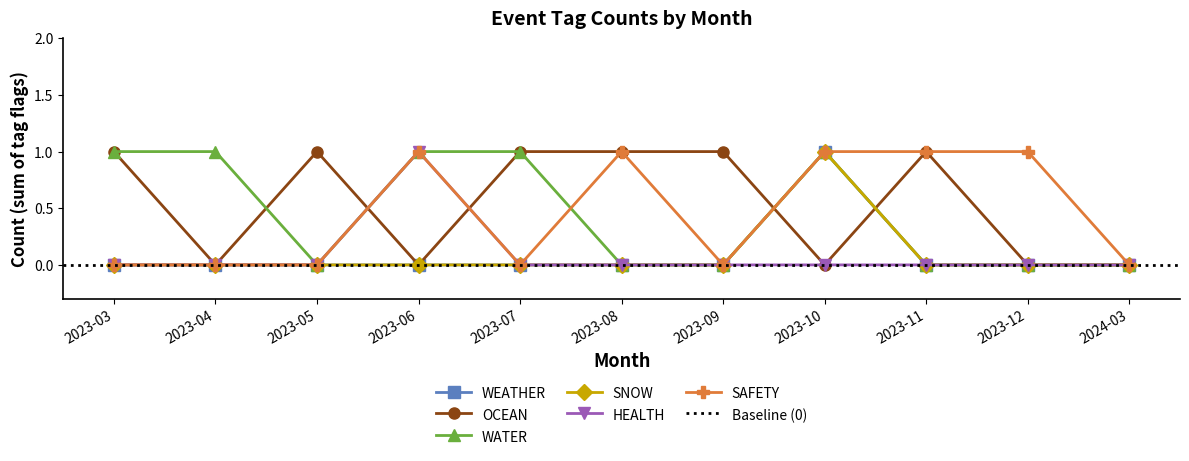

Reading right to left, transcribe all the data shown in this chart.

WEATHER: 2024-03=0	2023-12=0	2023-11=0	2023-10=1	2023-09=0	2023-08=0	2023-07=0	2023-06=0	2023-05=0	2023-04=0	2023-03=0
OCEAN: 2024-03=0	2023-12=0	2023-11=1	2023-10=0	2023-09=1	2023-08=1	2023-07=1	2023-06=0	2023-05=1	2023-04=0	2023-03=1
WATER: 2024-03=0	2023-12=0	2023-11=0	2023-10=1	2023-09=0	2023-08=0	2023-07=1	2023-06=1	2023-05=0	2023-04=1	2023-03=1
SNOW: 2024-03=0	2023-12=0	2023-11=0	2023-10=1	2023-09=0	2023-08=0	2023-07=0	2023-06=0	2023-05=0	2023-04=0	2023-03=0
HEALTH: 2024-03=0	2023-12=0	2023-11=0	2023-10=0	2023-09=0	2023-08=0	2023-07=0	2023-06=1	2023-05=0	2023-04=0	2023-03=0
SAFETY: 2024-03=0	2023-12=1	2023-11=1	2023-10=1	2023-09=0	2023-08=1	2023-07=0	2023-06=1	2023-05=0	2023-04=0	2023-03=0